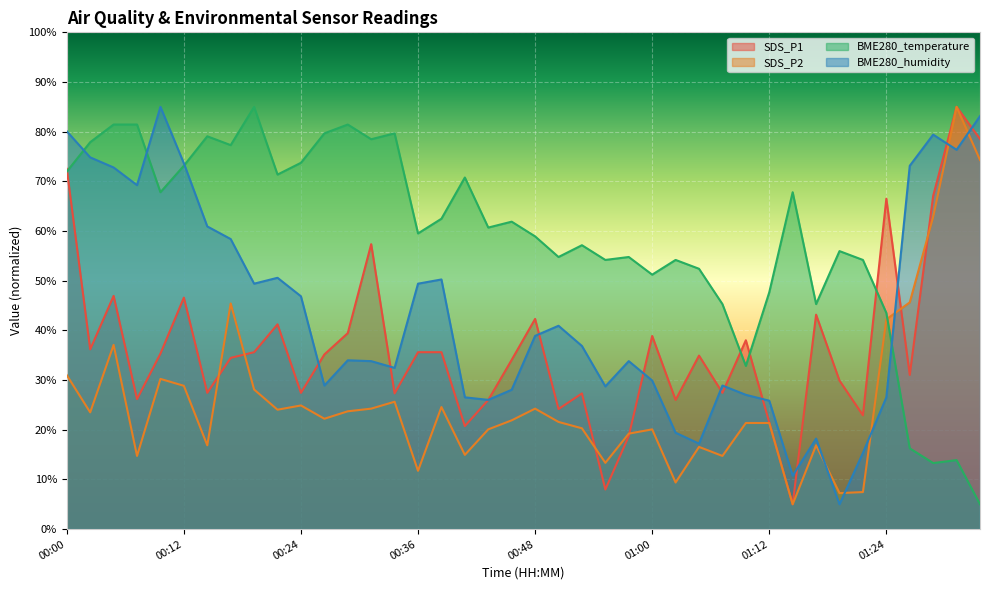

How many data points in BME280_temperature are above 60?

20